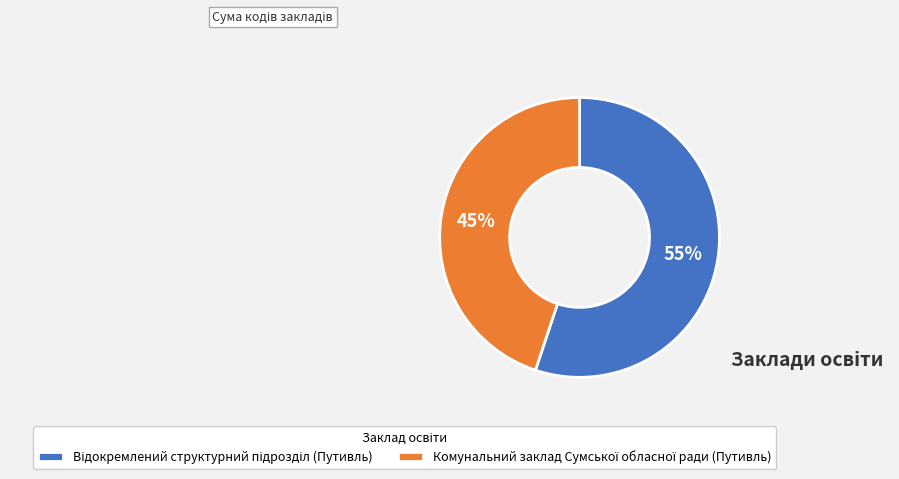

Does any single category account for the majority?

Yes